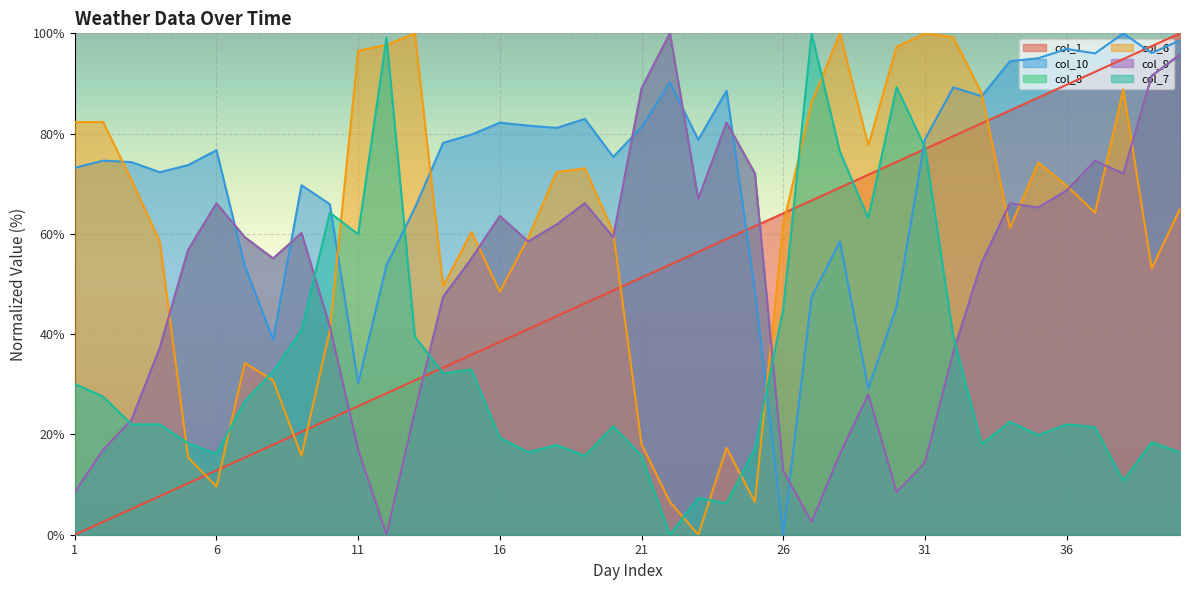

True or false: col_1 has more than 2 points higher than both neighbors.

False